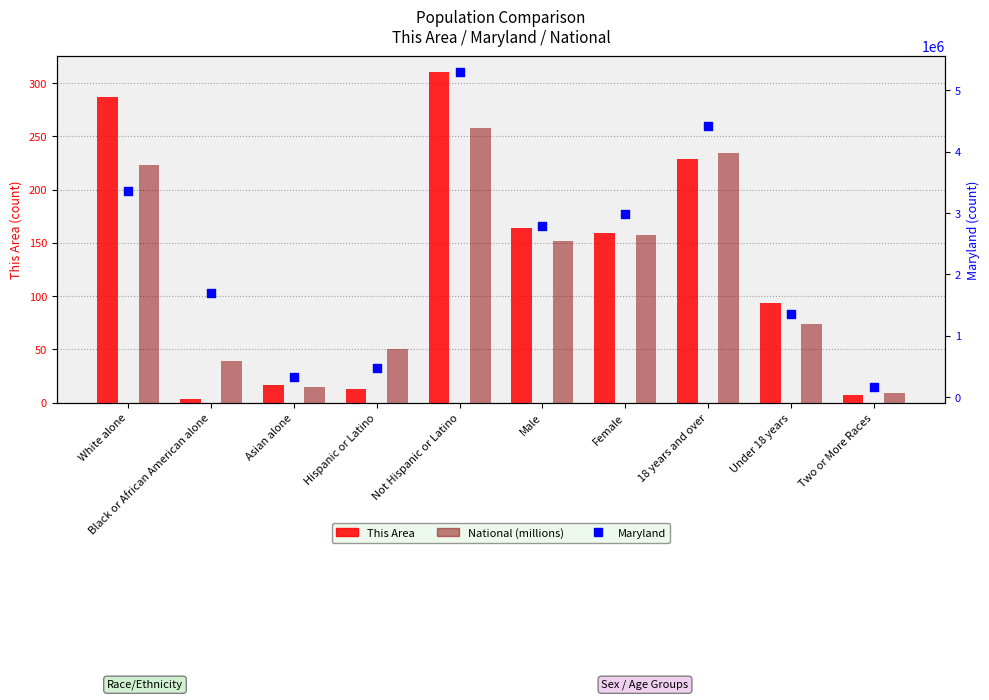

What is the total value across all series at 18 years and over?

4421051.6